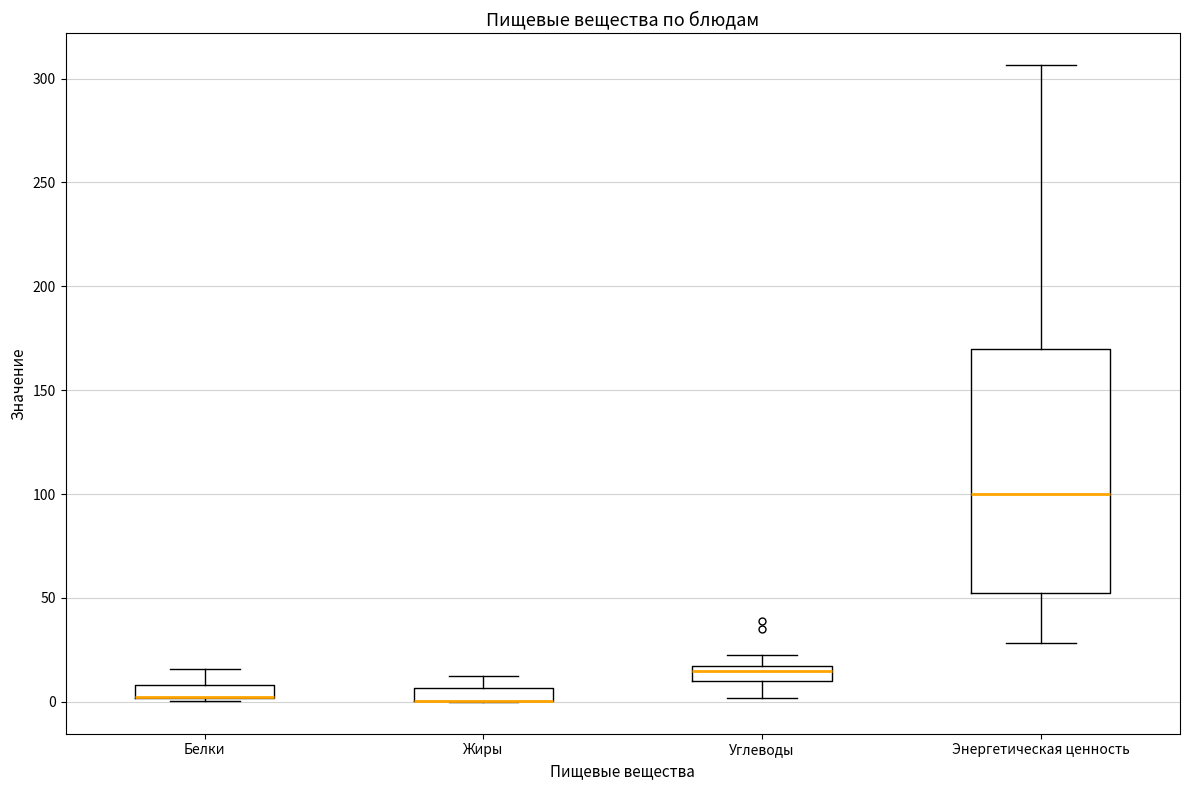

Where does the lower whisker of the box for Энергетическая ценность end on the y-axis? The values are not printed on the chart, so give them approximately, as read against the axis.

30